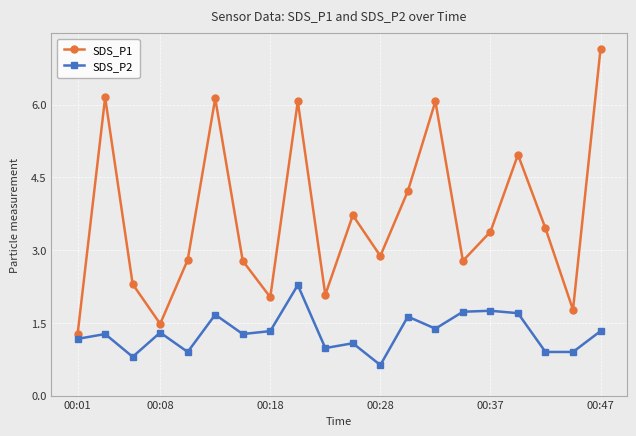

List the series in order of their peak value, highest first.

SDS_P1, SDS_P2